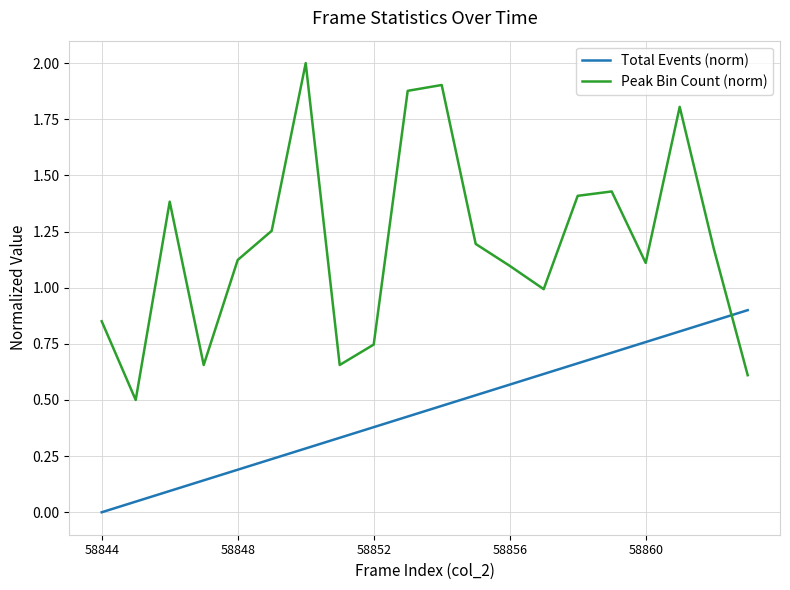

What is the highest value of the Peak Bin Count (norm) series?

2.0